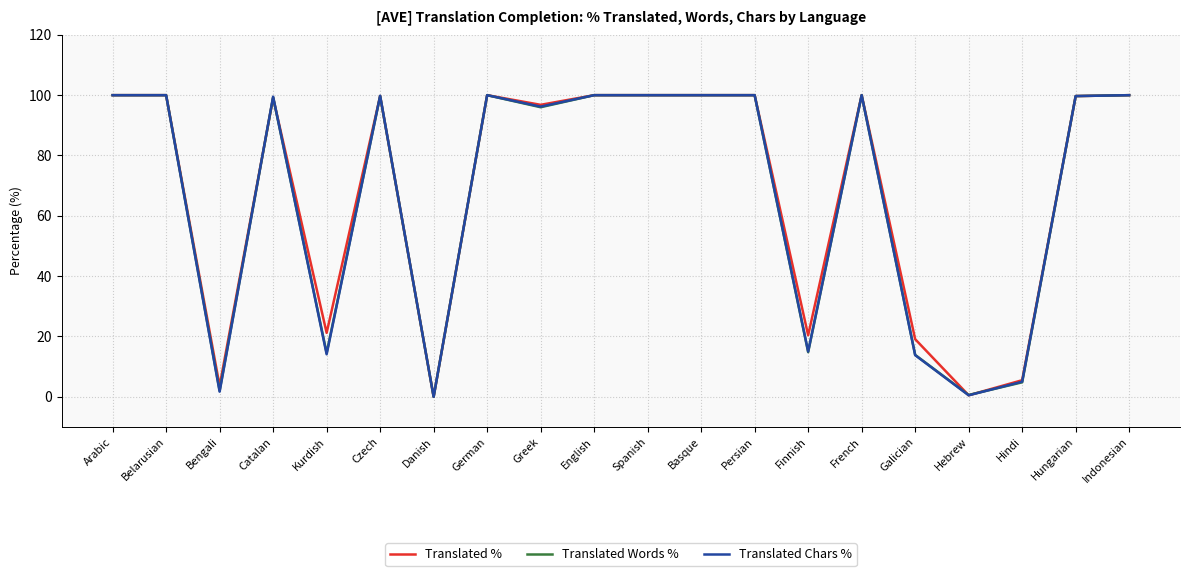

What is the highest value of the Translated Chars % series?

100.0